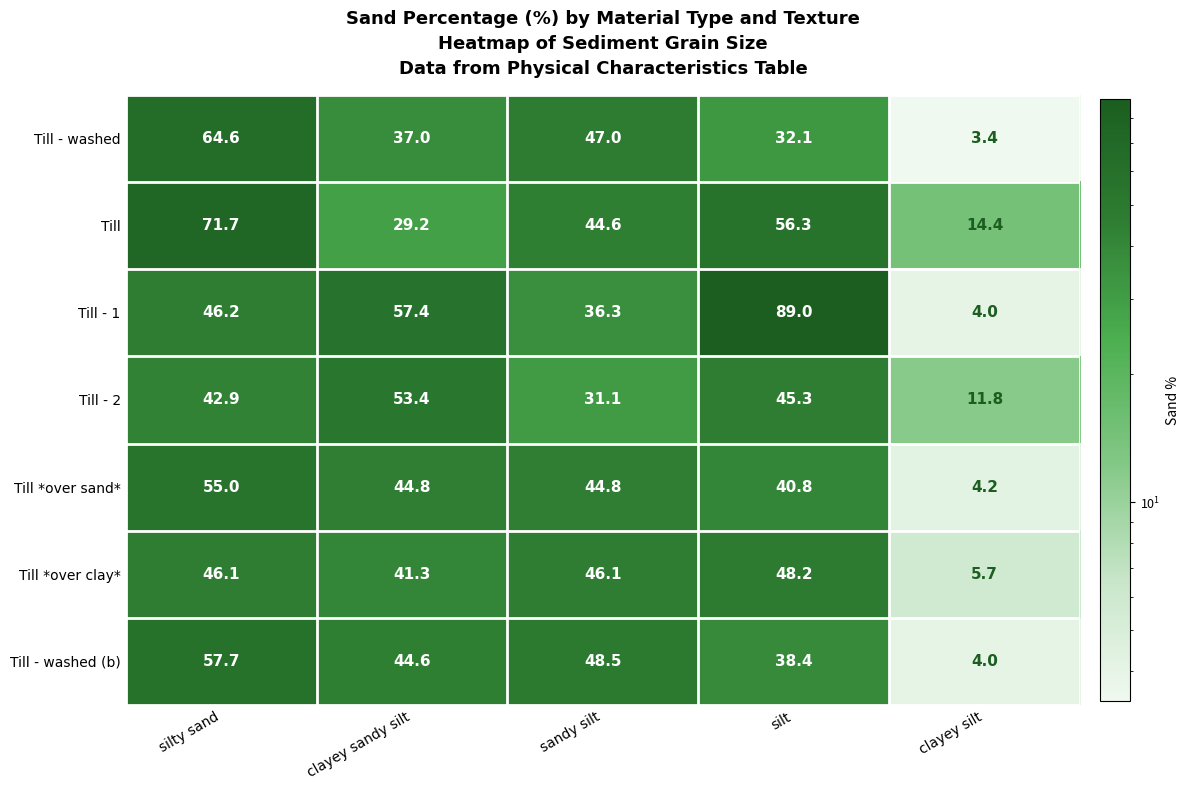

At which category is the sum across all series the highest?

silty sand